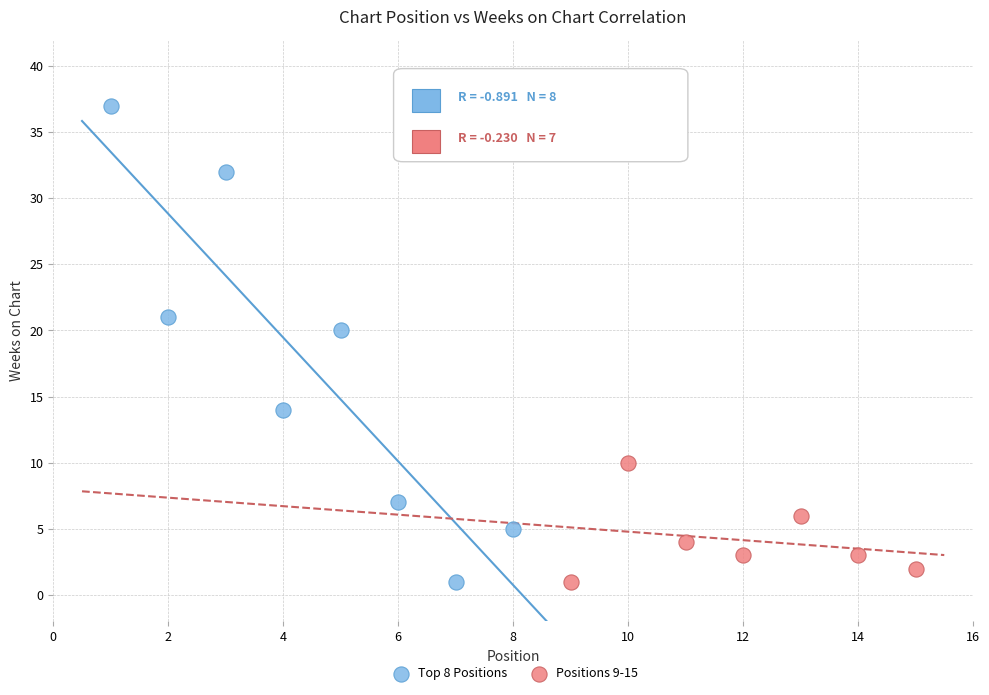

What are all the series names shown in the legend?

Top 8 Positions, Positions 9-15